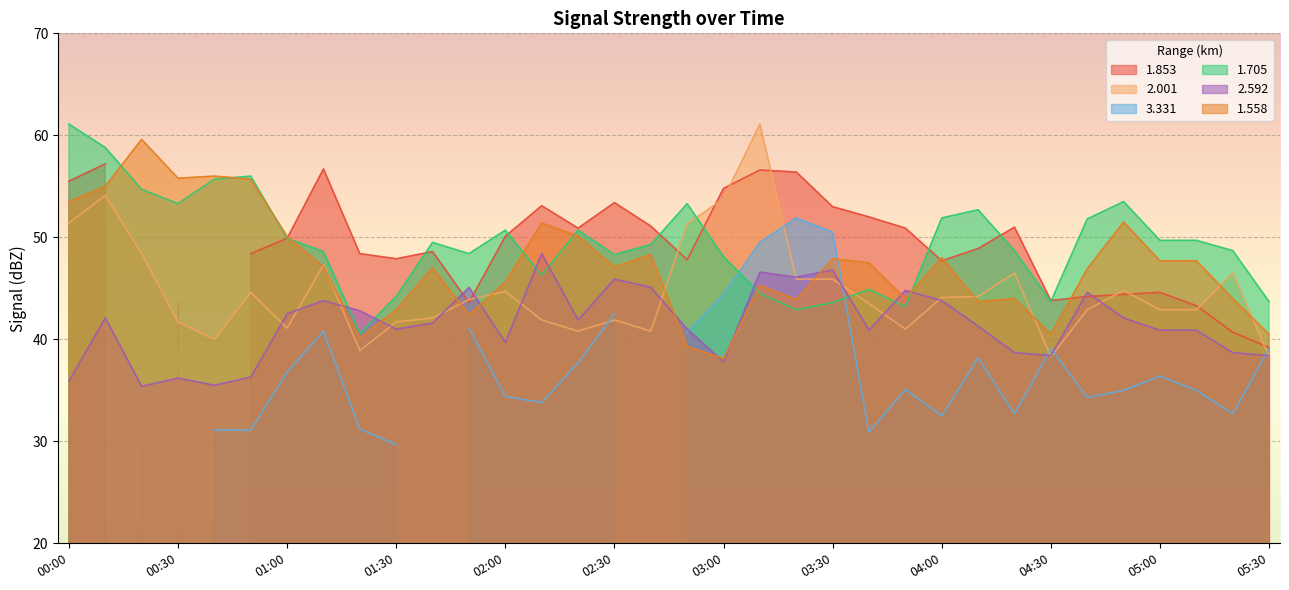

What is the minimum value for 2.001?

38.3